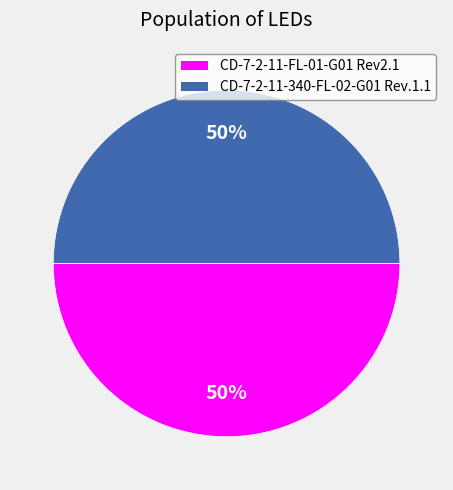

To the nearest percent, what is the average slice percentage?

50%